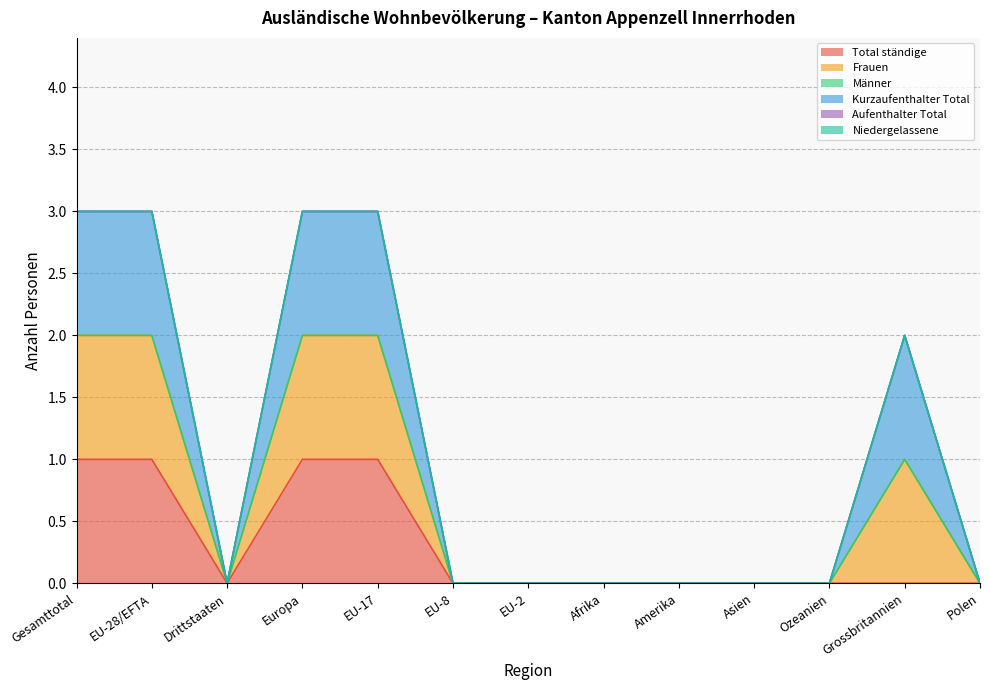

The Kurzaufenthalter Total series shows 0 at Polen. True or false?

True